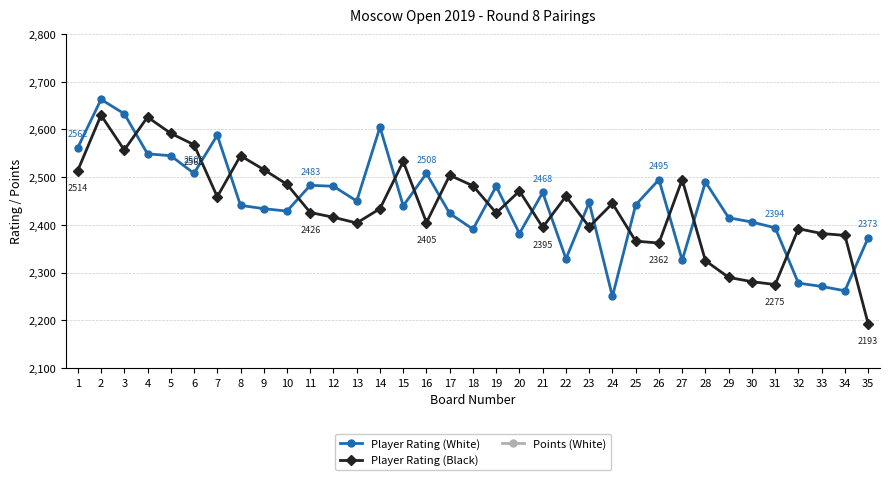

Does the chart have visible grid lines?

Yes